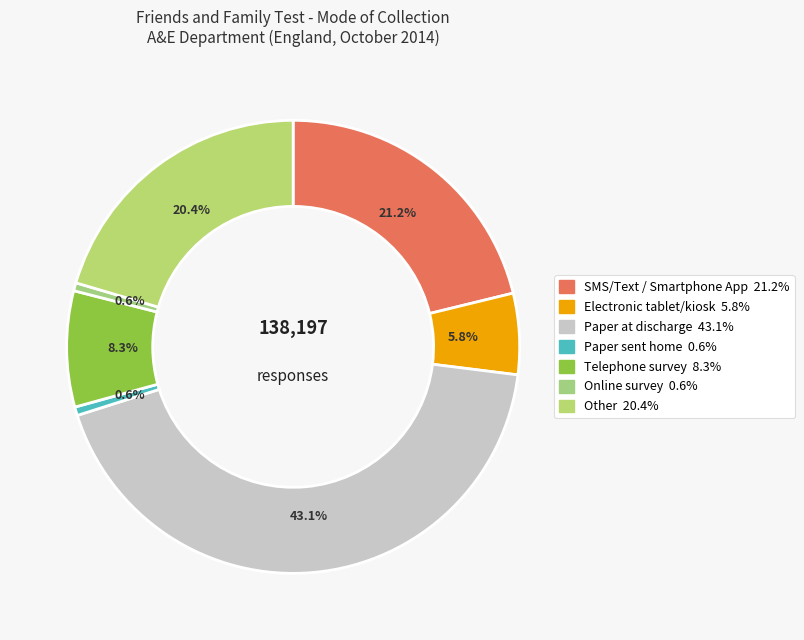

What is the total percentage of Telephone survey and Other?

28.7%